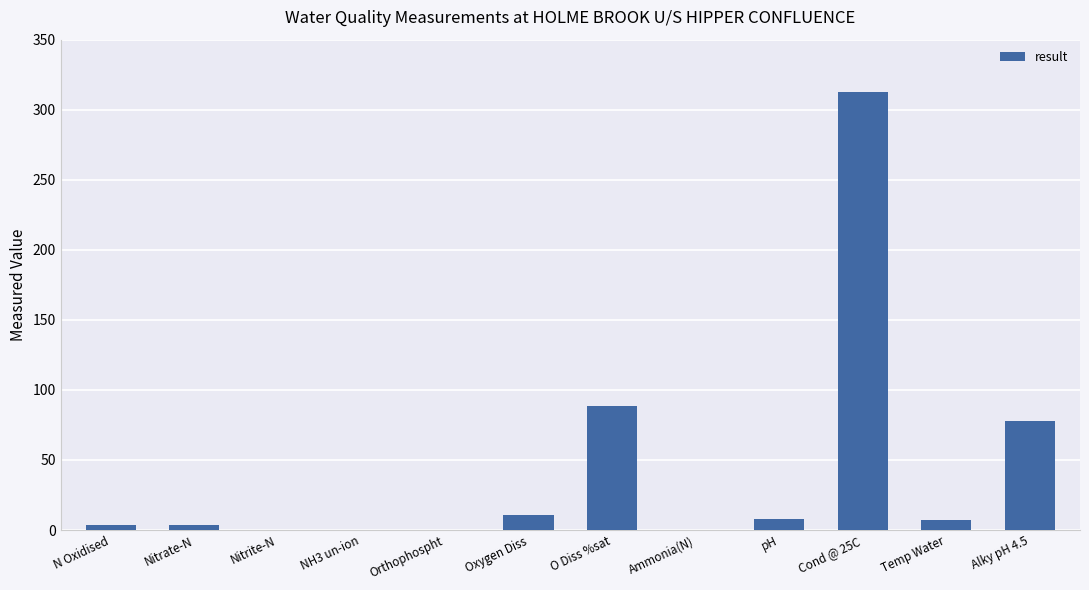

Between O Diss %sat and Nitrate-N, which is larger?

O Diss %sat